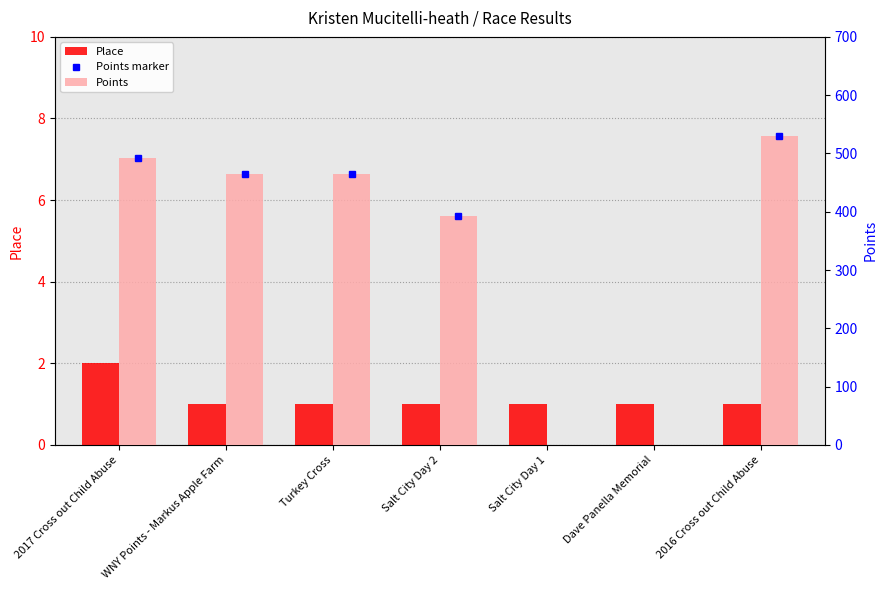

Is the value of Points at Turkey Cross greater than the value of Place at Dave Panella Memorial?

Yes